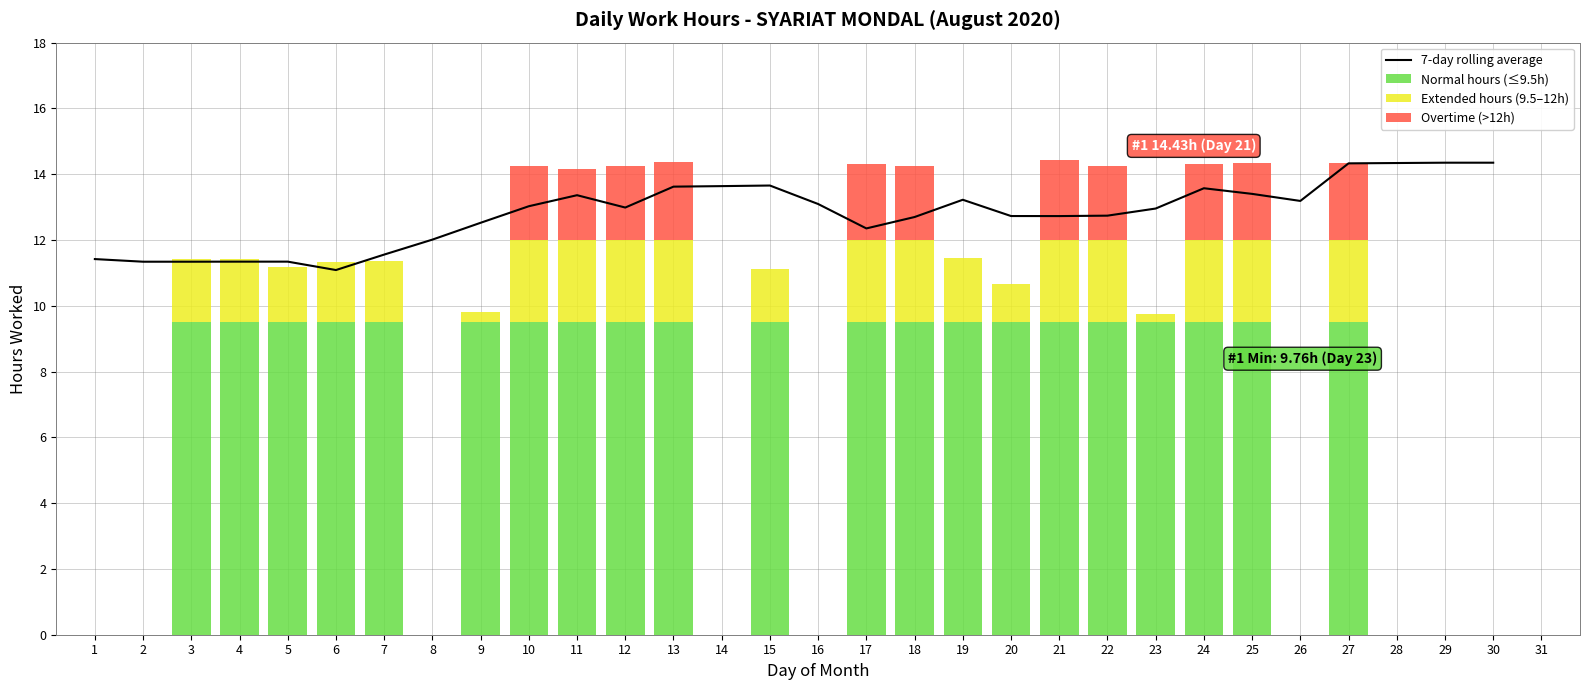

True or false: Overtime (>12h) has a value of 0.6 at 25.

False